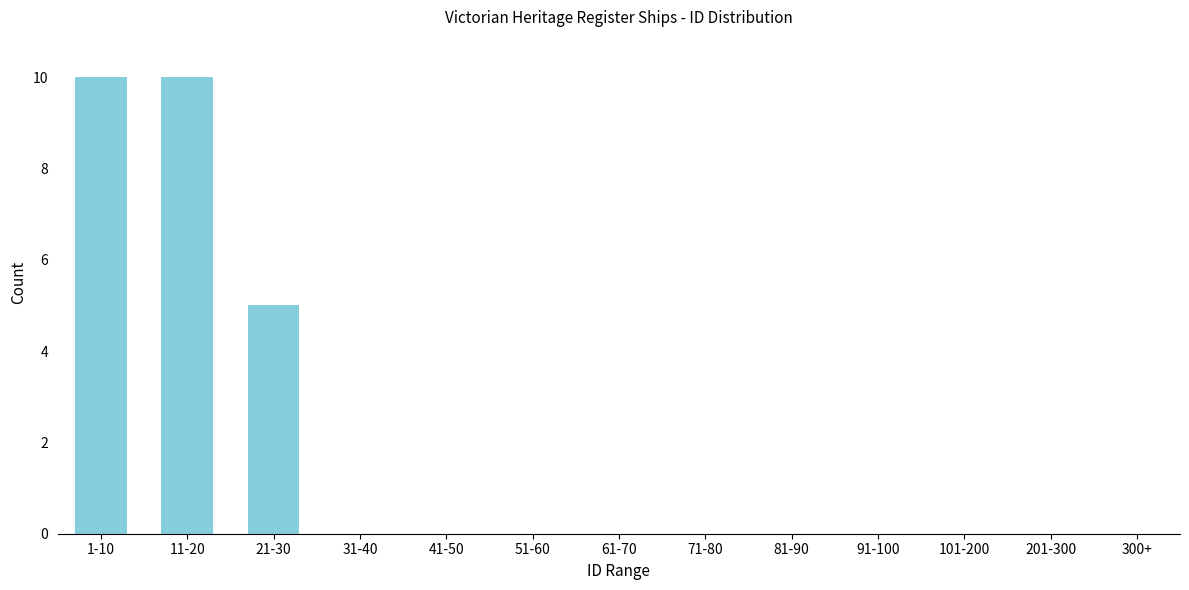

Reading left to right, extract all data points from this chart.

1-10=10	11-20=10	21-30=5	31-40=0	41-50=0	51-60=0	61-70=0	71-80=0	81-90=0	91-100=0	101-200=0	201-300=0	300+=0